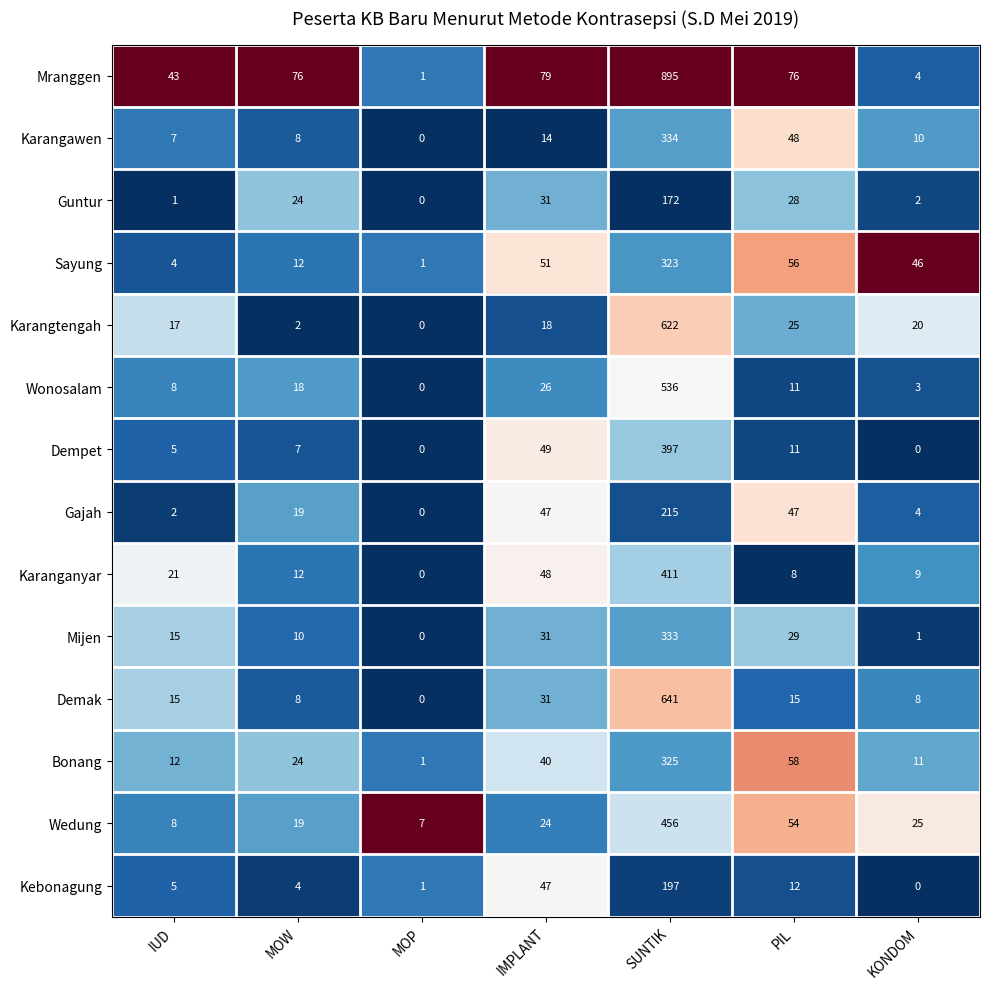

What is the greatest value displayed?

895